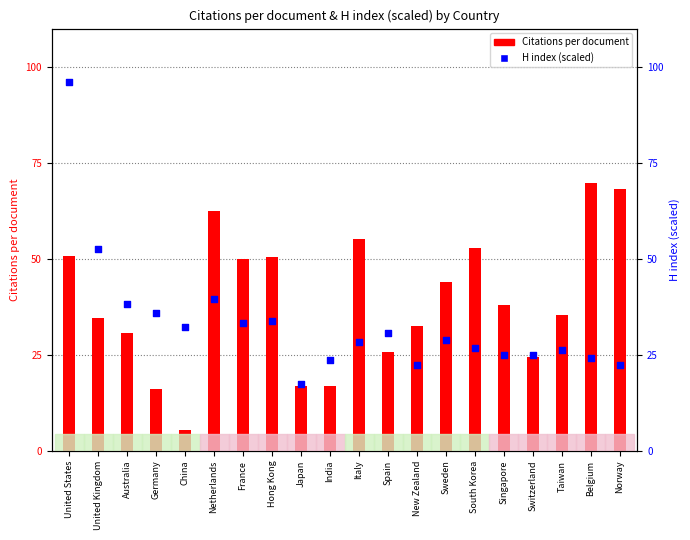

Which series has the largest total across all categories?

Citations per document